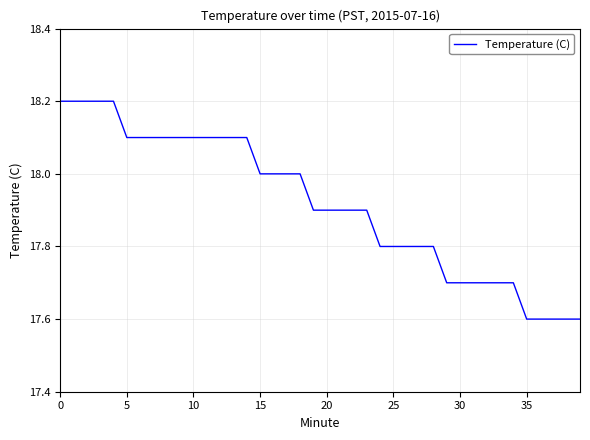

What is the smallest value displayed?

17.6